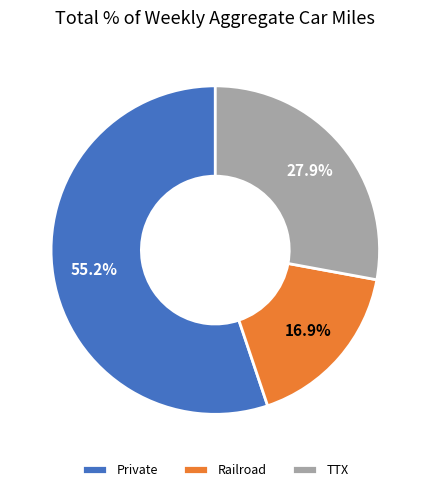

Is the sum of Private and Railroad greater than half?

Yes